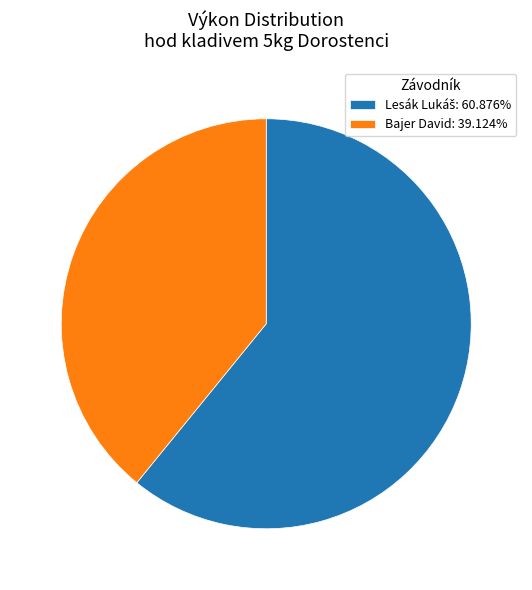

What is the smallest slice in the pie chart?

Bajer David